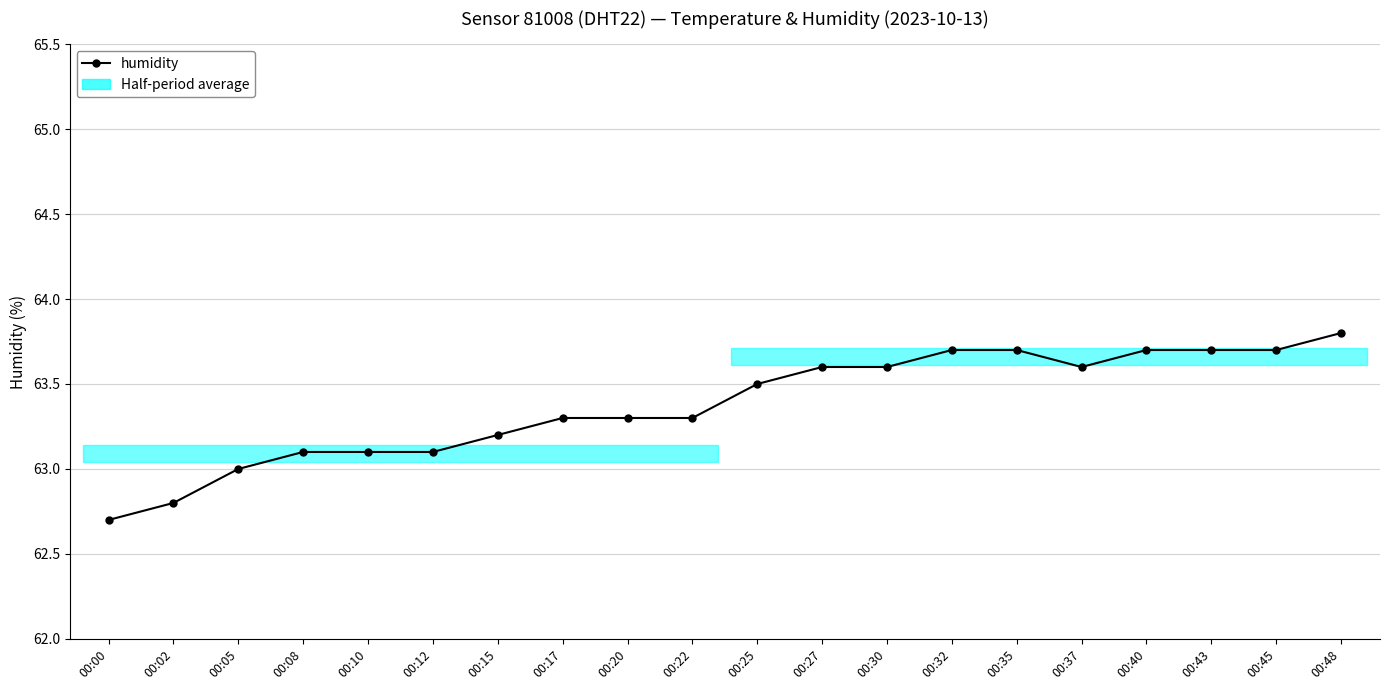

How many categories are shown in the chart?

20